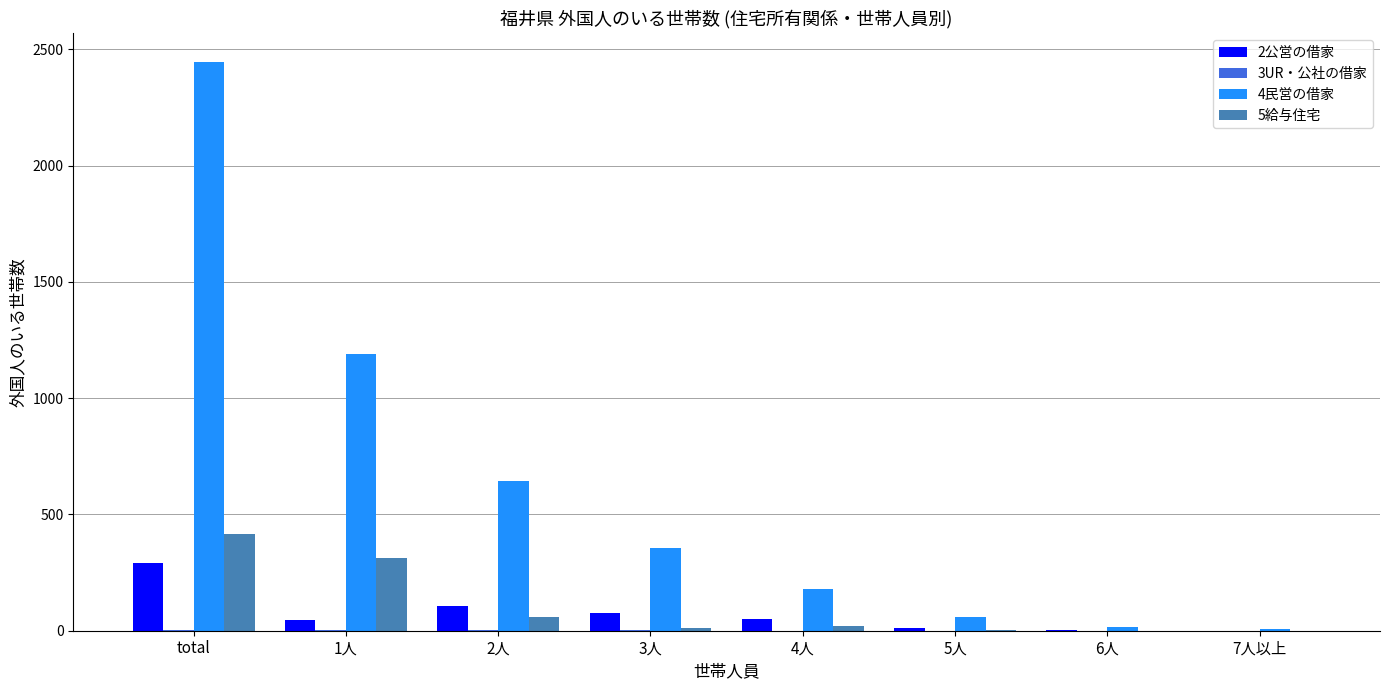

What is the maximum value shown in the chart?

2447